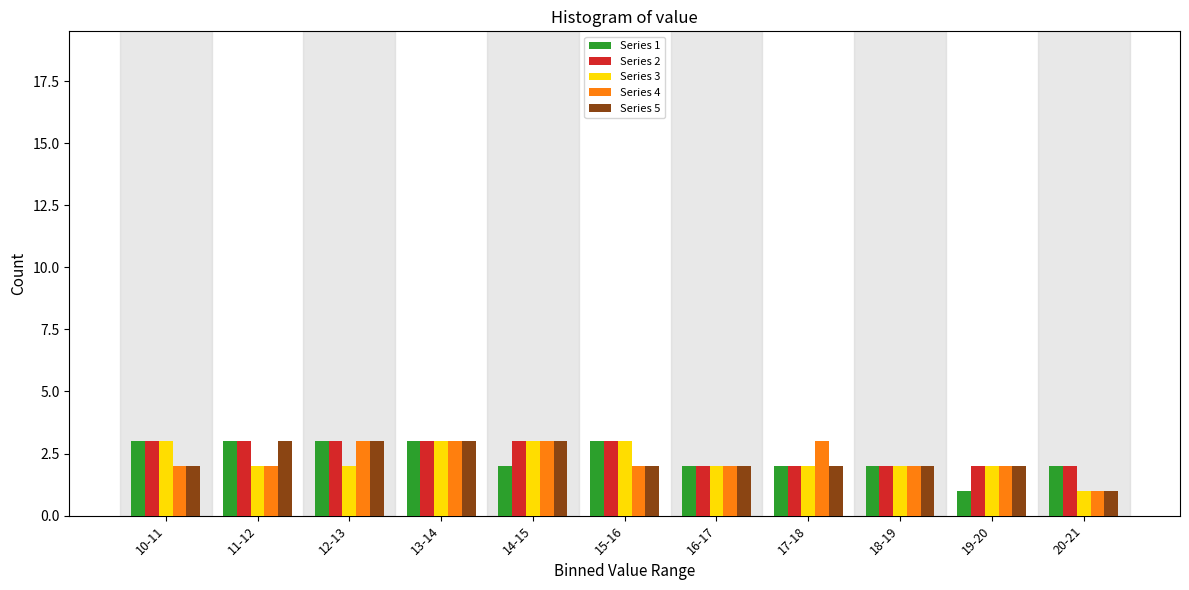

What is the maximum value shown in the chart?

3